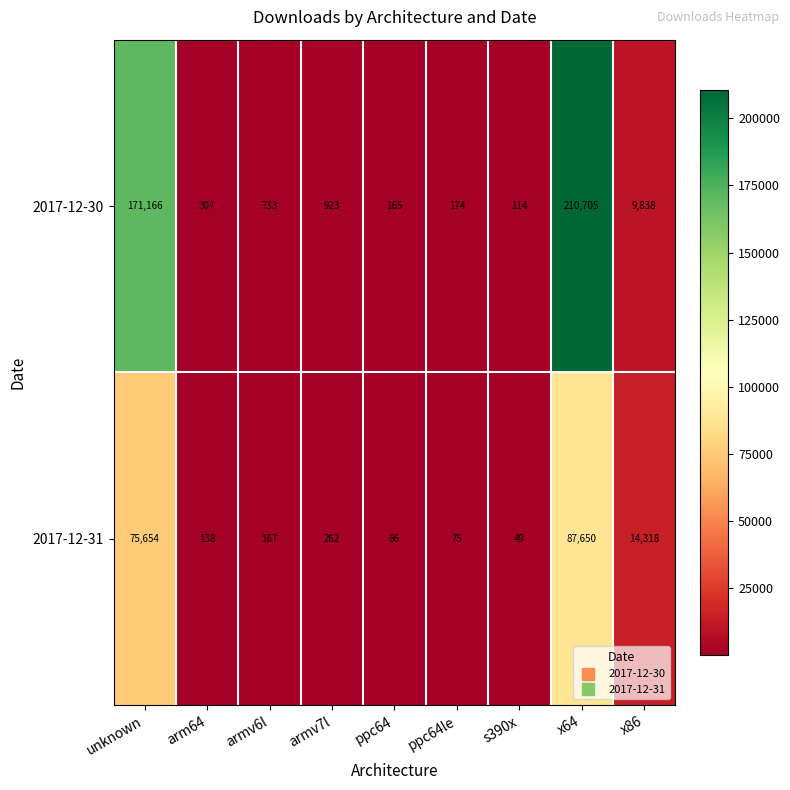

What is the difference between the maximum and second lowest values in the 2017-12-31 series?

87584